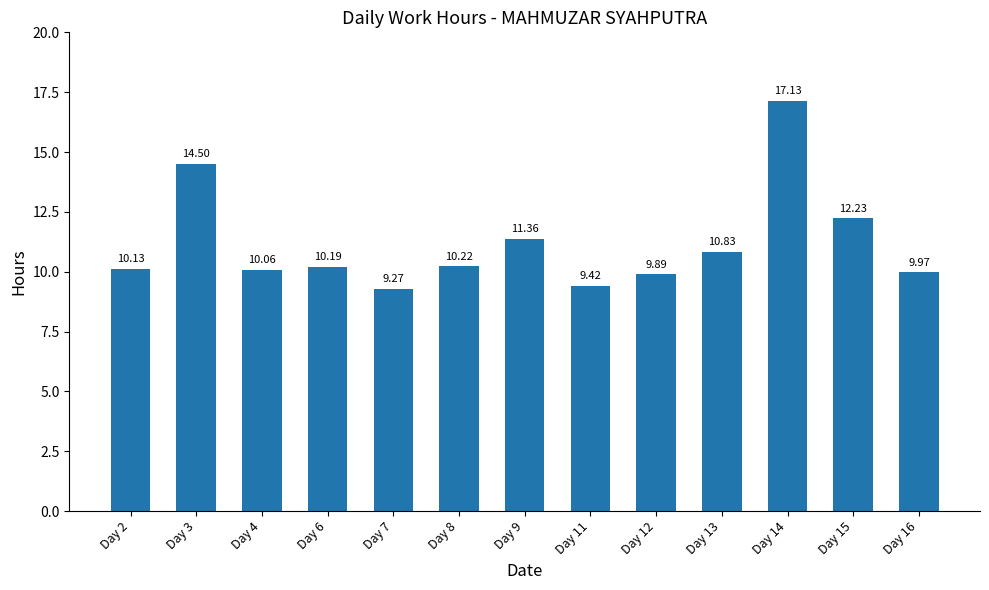

What is the minimum value shown in the chart?

9.3